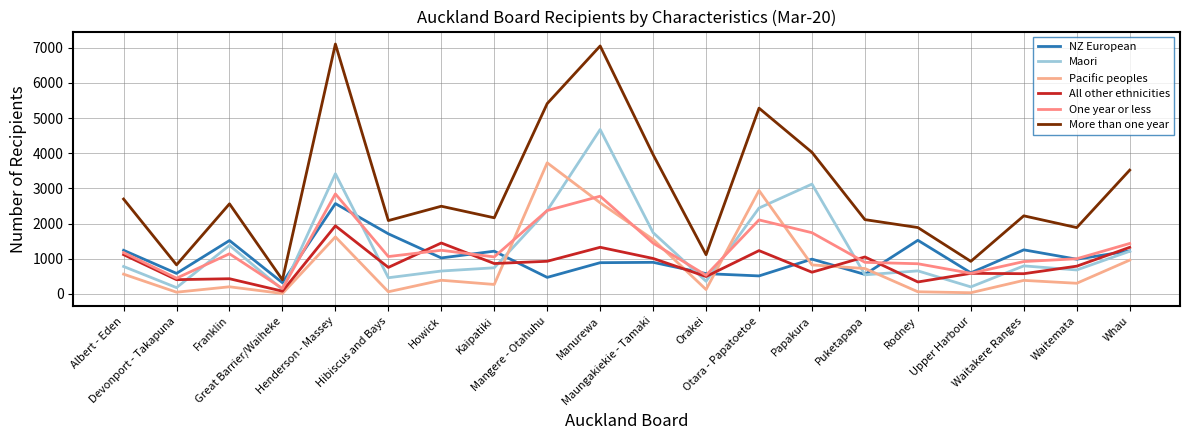

What is the label of the 16th point from the left?

Rodney